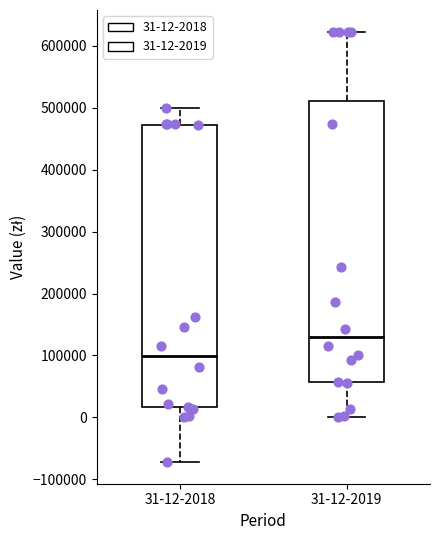

Reading left to right, transcribe this box plot: for each box, give where its median line is, the range the box spans, and where its two whiskers end, as read against the y-axis. The values are not printed on the chart, so give them approximately, as read against the axis.

31-12-2018: median 100000, box 20000 to 470000, whiskers -70000 to 500000
31-12-2019: median 130000, box 60000 to 510000, whiskers 0 to 620000